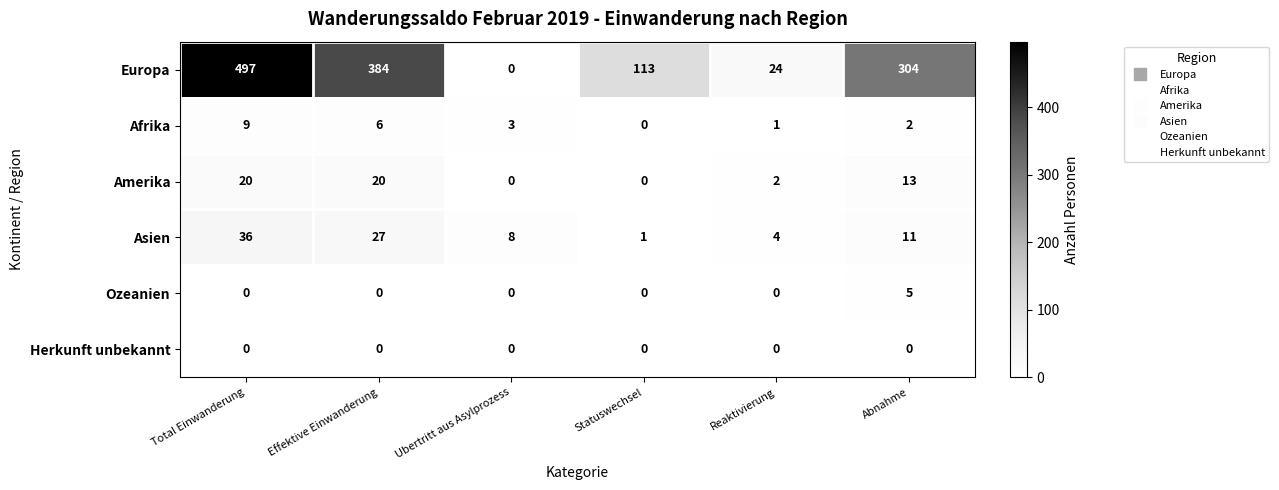

Count the number of categories in the chart.

6